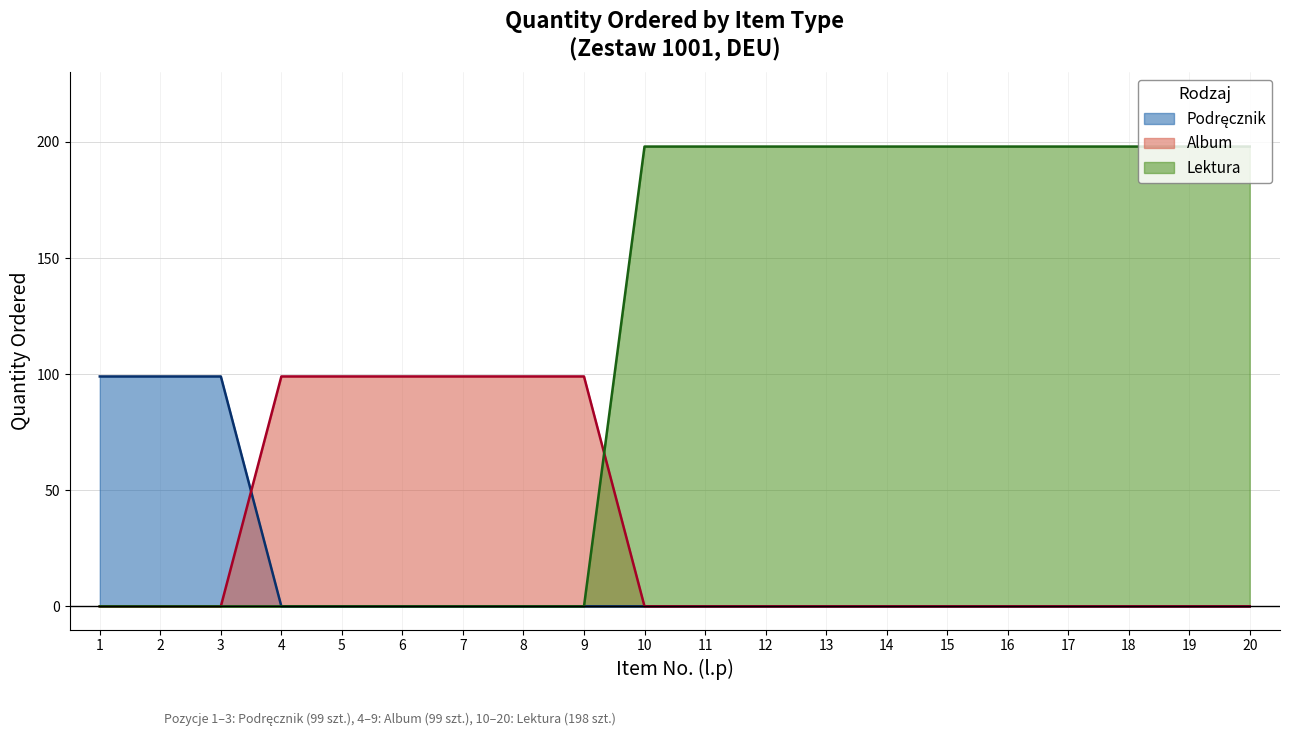

List the series in order of their overall mean, highest first.

Lektura, Album, Podręcznik